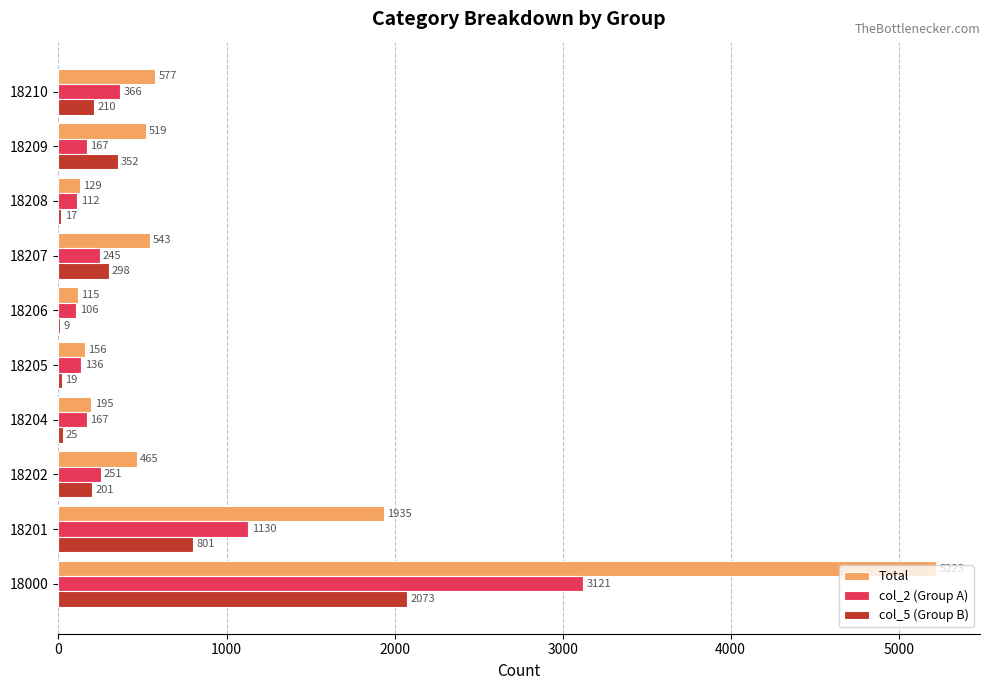

Read the col_2 (Group A) value at 18209, to the nearest 100.

200